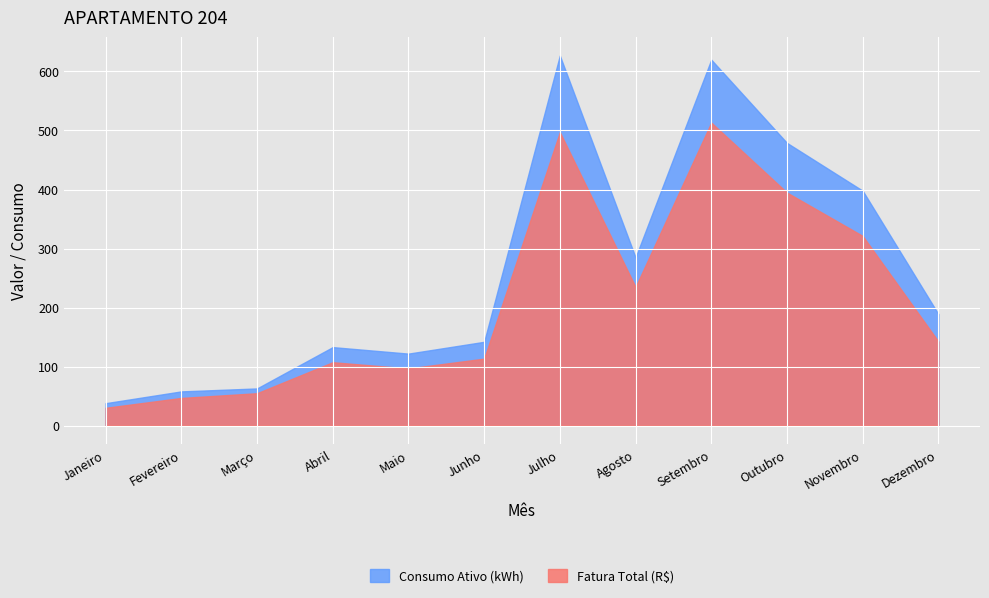

Rank the categories by Fatura Total (R$) value from lowest to highest.

Janeiro, Fevereiro, Março, Maio, Abril, Junho, Dezembro, Agosto, Novembro, Outubro, Julho, Setembro